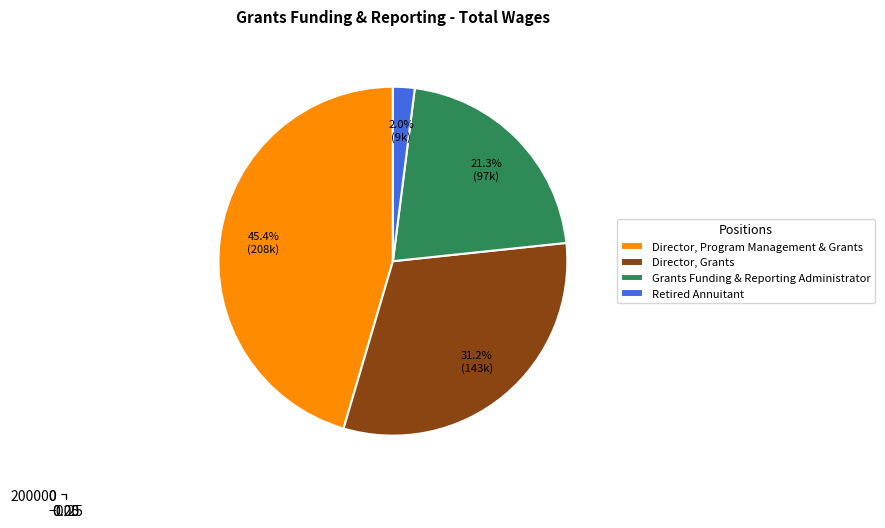

To the nearest percent, what portion does Director, Grants represent?

31%